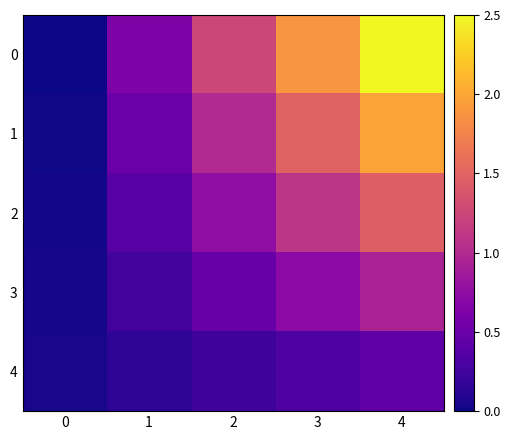

Reading left to right, list all the values displayed in this chart.

0: 0=-1.0	1=28.2	2=57.5	3=86.8	4=116.0
1: 0=-0.5	1=22.6	2=45.6	3=68.7	4=91.8
2: 0=0.0	1=16.9	2=33.8	3=50.6	4=67.5
3: 0=0.5	1=11.2	2=21.9	3=32.6	4=43.2
4: 0=1.0	1=5.5	2=10.0	3=14.5	4=19.0